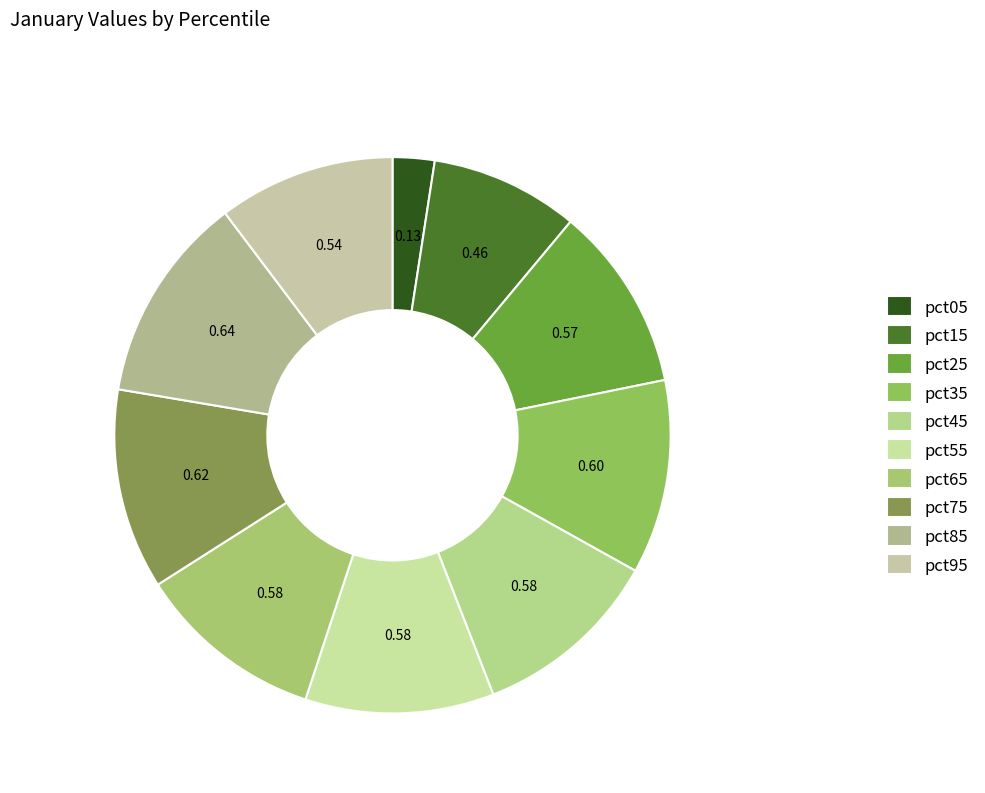

How many segments does this pie chart have?

10